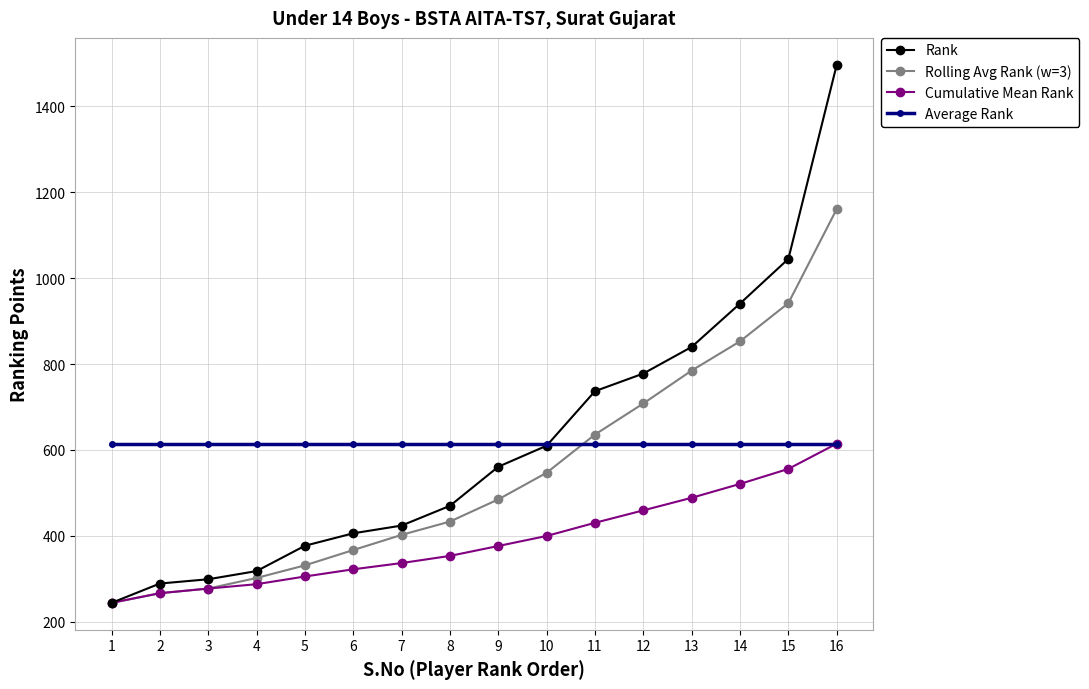

Is the value of Average Rank at 12 greater than the value of Cumulative Mean Rank at 8?

Yes